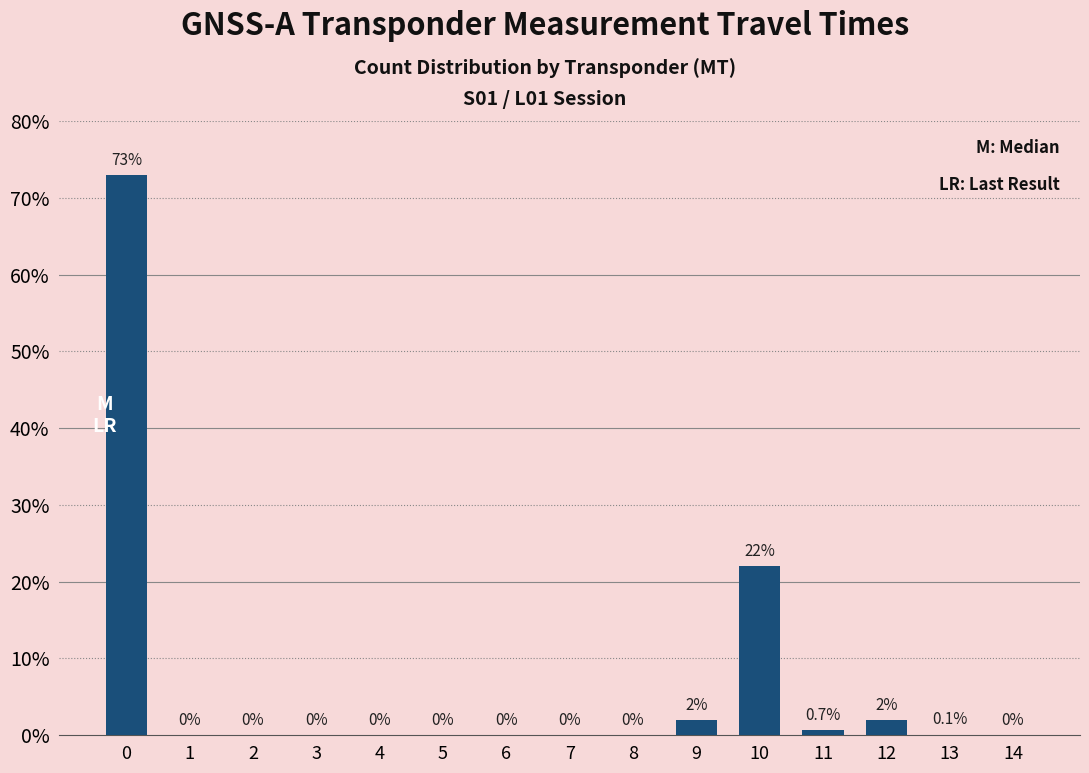

What is the greatest value displayed?

73.0